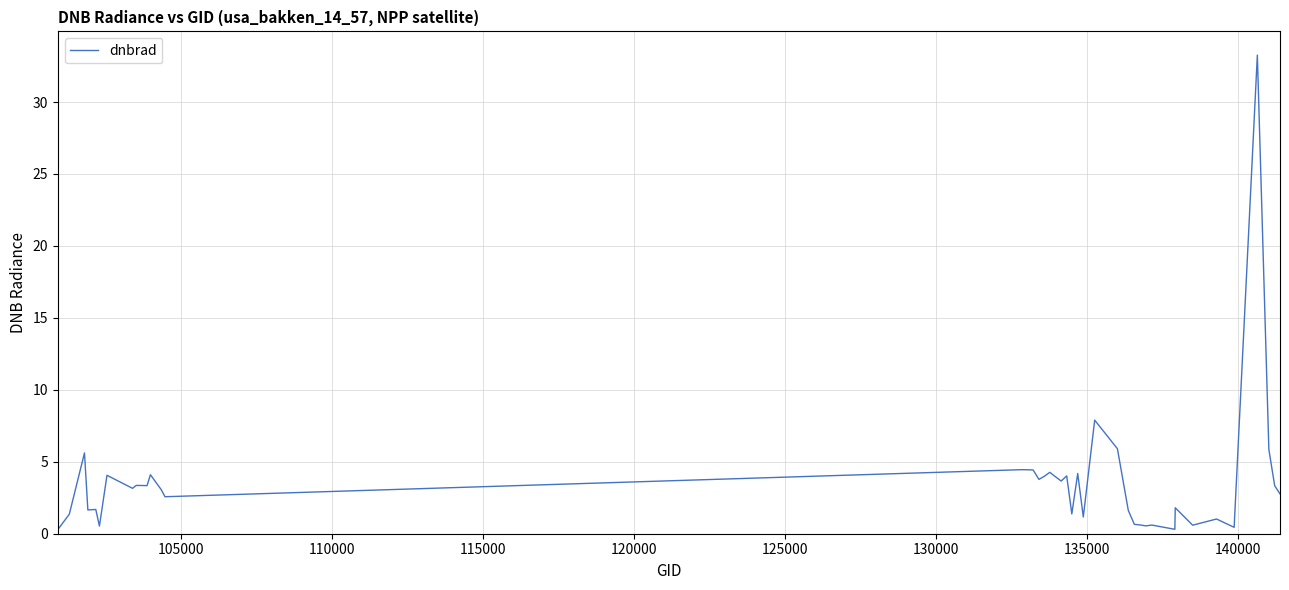

What is the maximum value shown in the chart?

33.3